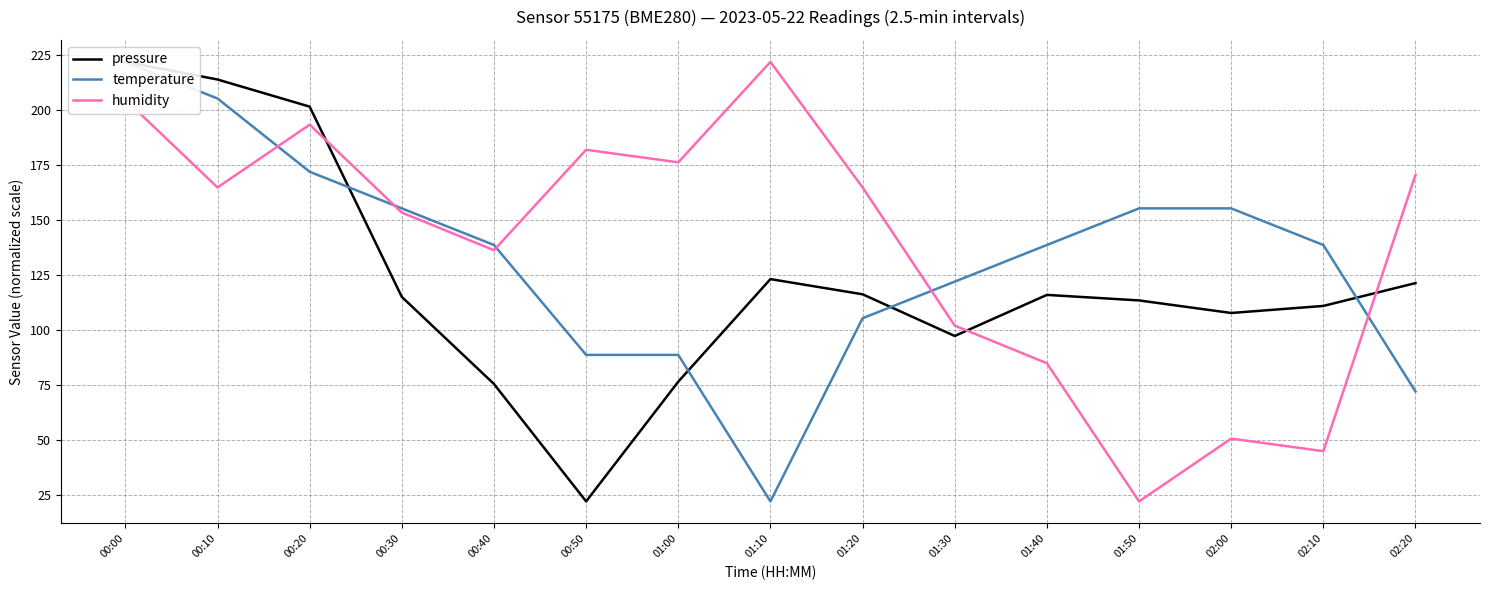

Between which two adjacent categories do pressure and temperature first intersect?

00:20 and 00:30